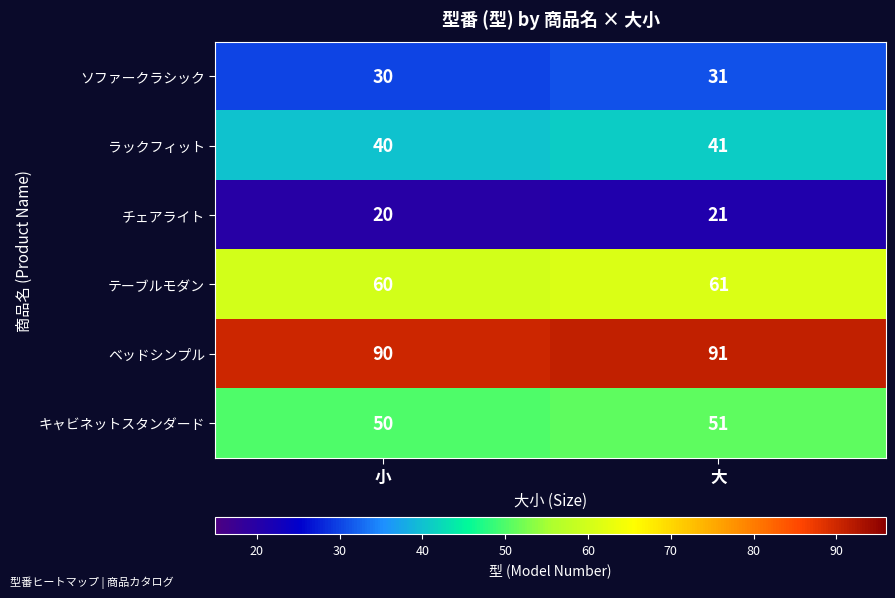

List the series in order of their peak value, highest first.

ベッドシンプル, テーブルモダン, キャビネットスタンダード, ラックフィット, ソファークラシック, チェアライト